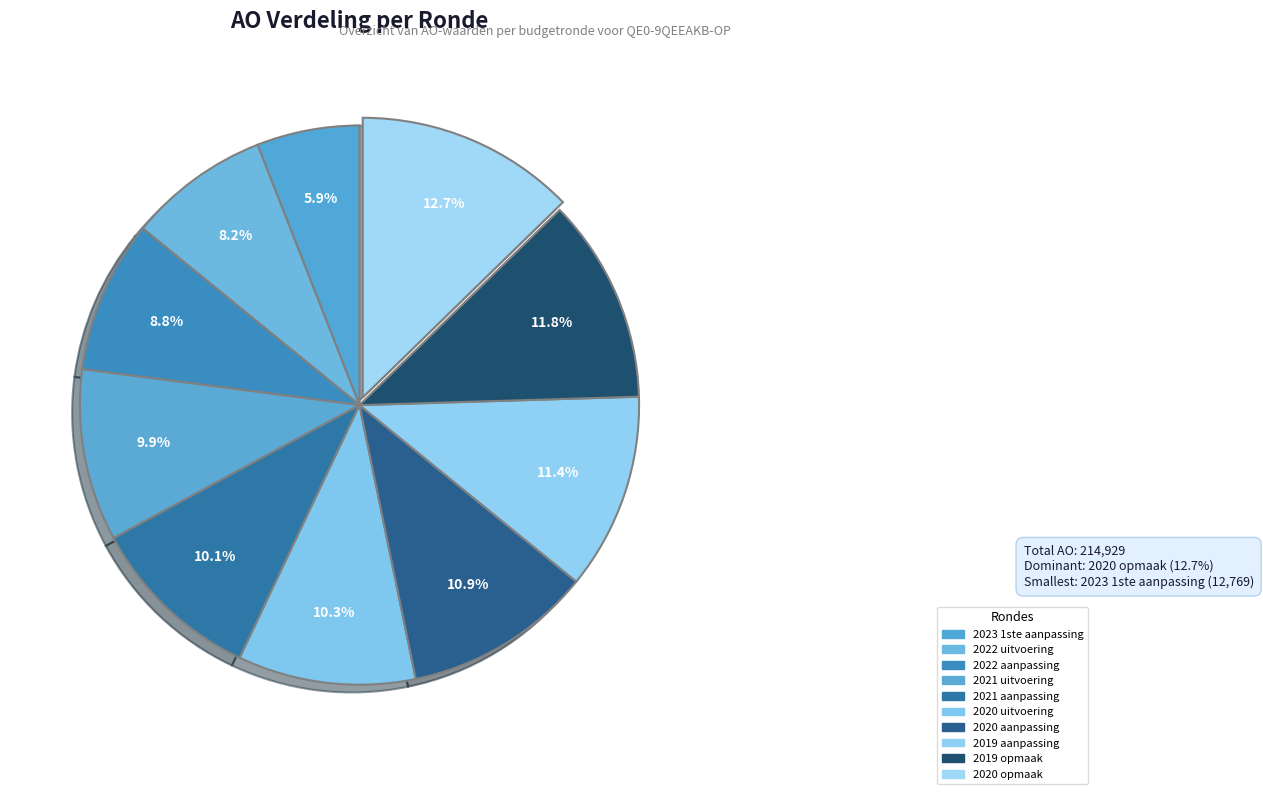

Count the number of slices in the pie.

10